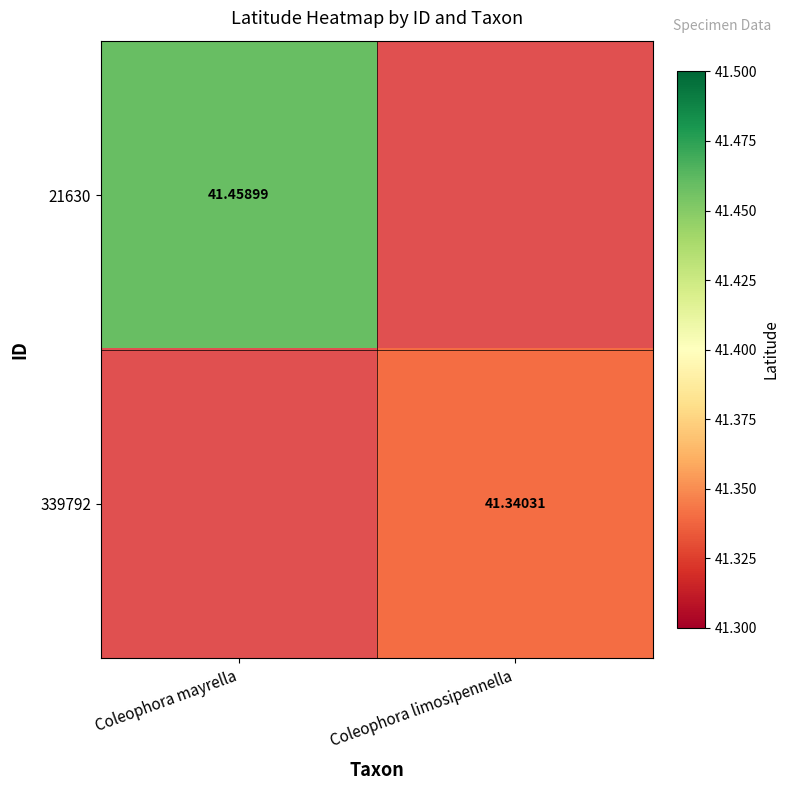

At which label does 339792 reach its minimum?

Coleophora mayrella